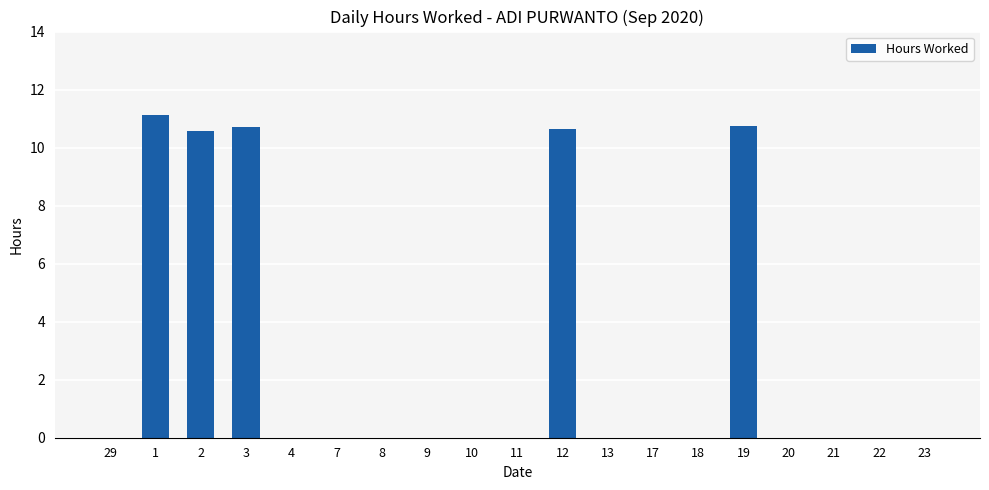

What is the maximum value shown in the chart?

11.1